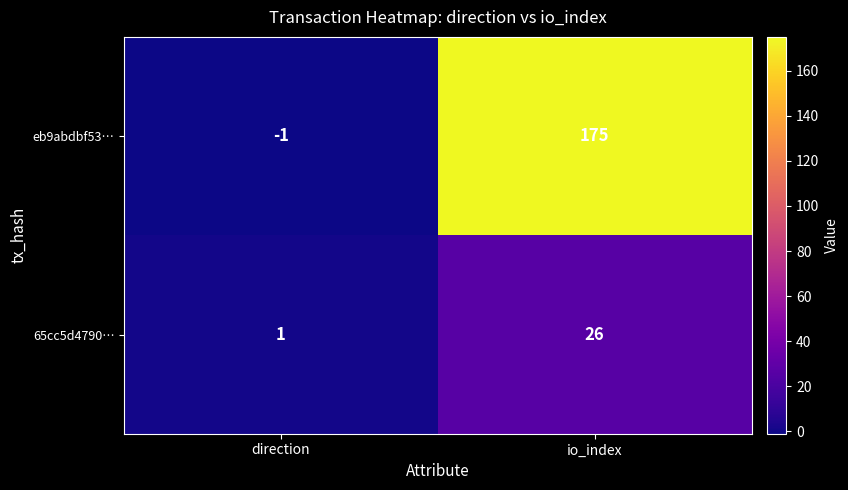

Reading left to right, what are all the values shown in this chart?

eb9abdbf53…: direction=-1	io_index=175
65cc5d4790…: direction=1	io_index=26